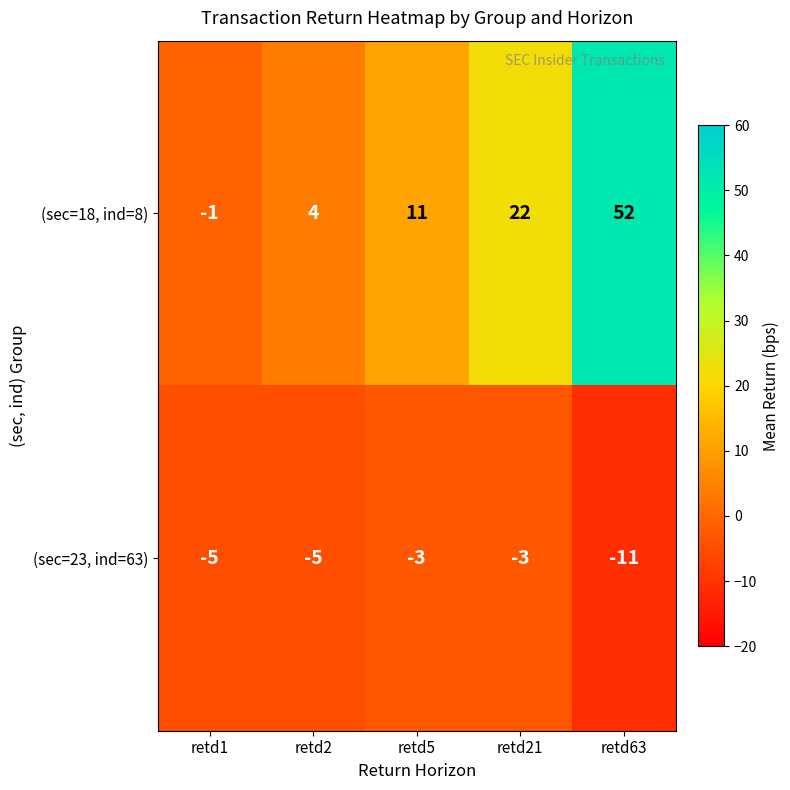

List the series in order of their overall mean, highest first.

(sec=18, ind=8), (sec=23, ind=63)